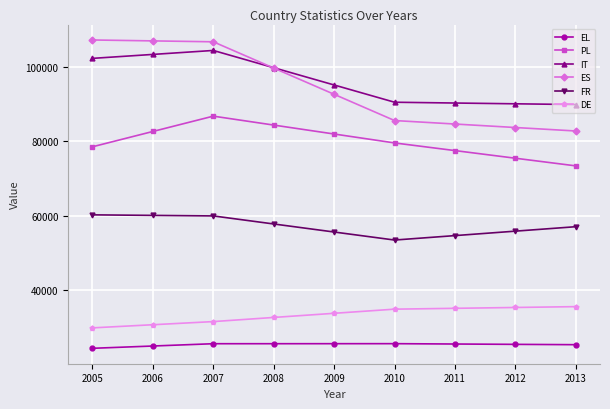

Which series has the widest spread of values?

ES